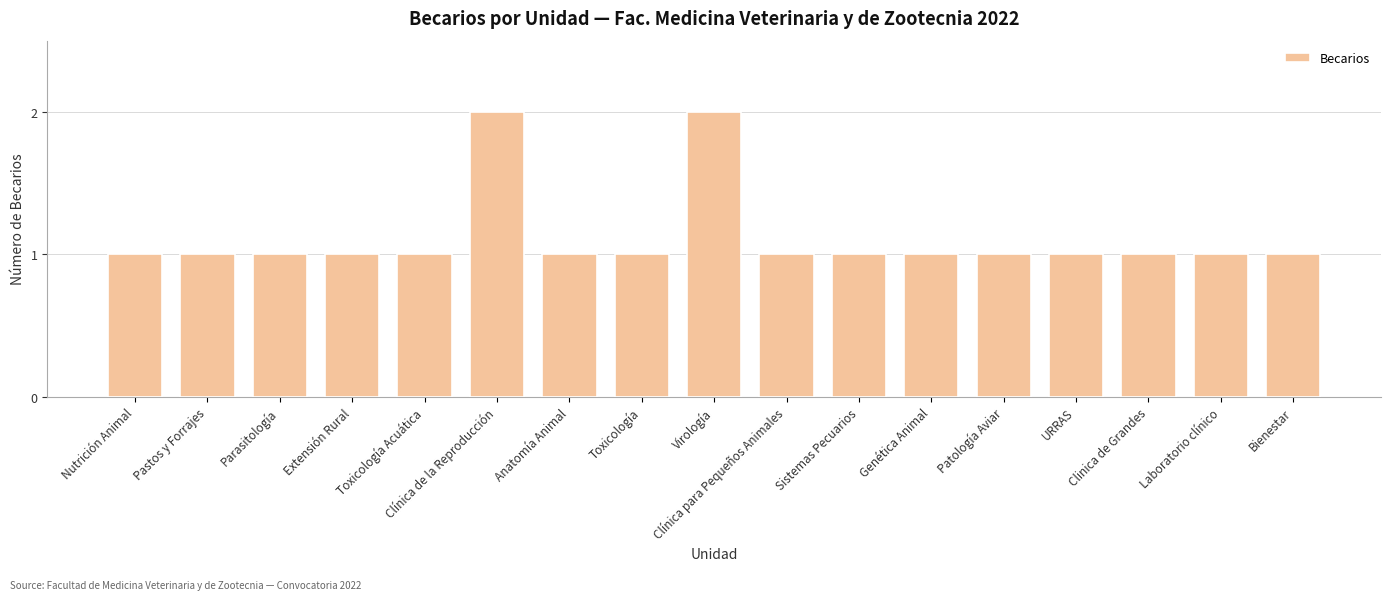

Approximately how many times larger is the value at Extensión Rural compared to Sistemas Pecuarios?

1.0